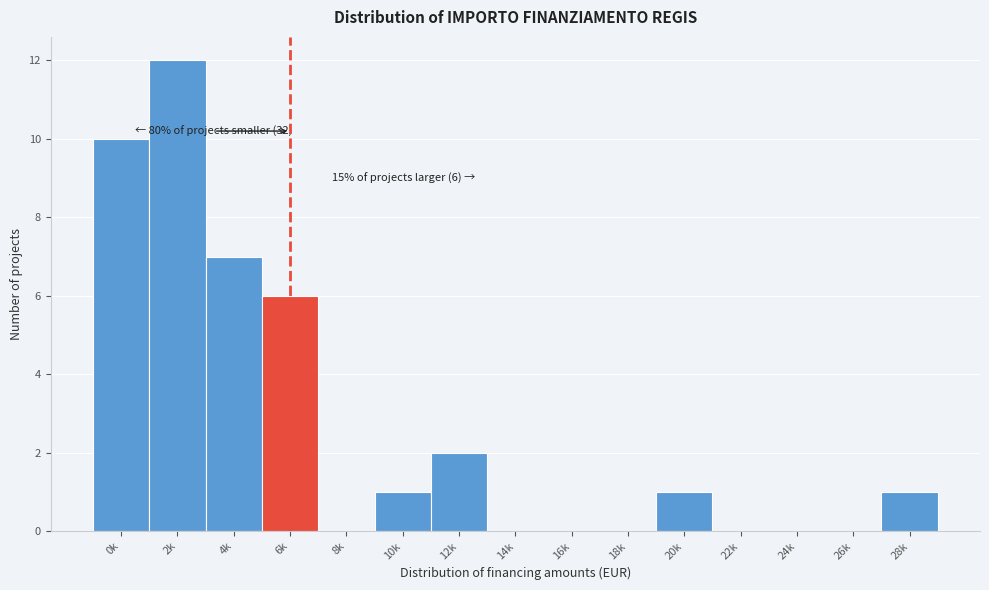

Reading left to right, extract all data points from this chart.

0k=10	2k=12	4k=7	6k=6	8k=0	10k=1	12k=2	14k=0	16k=0	18k=0	20k=1	22k=0	24k=0	26k=0	28k=1